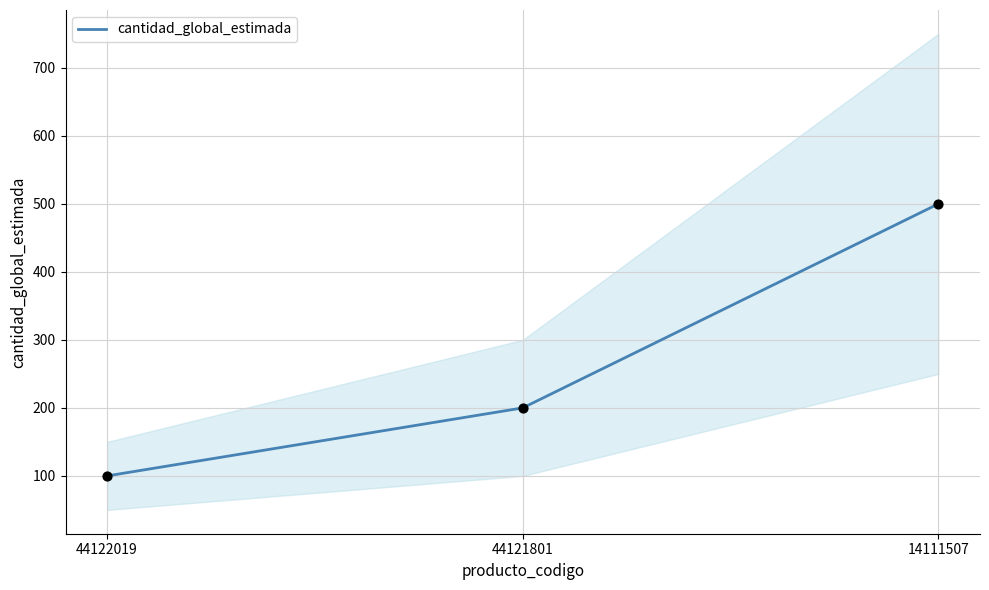

Between 44121801 and 14111507, which is larger?

14111507